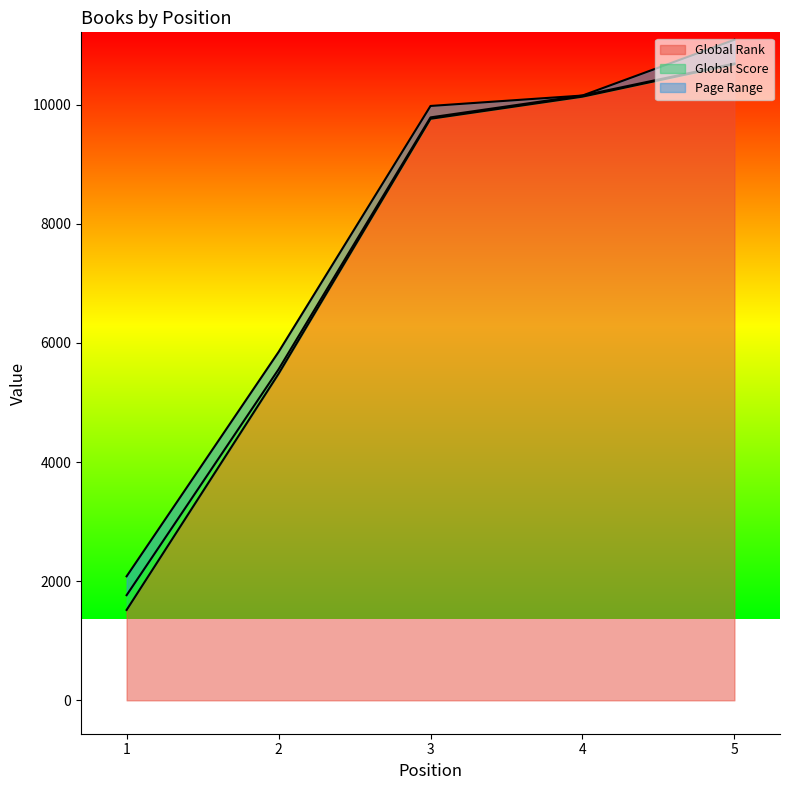

Rank the categories by Page Range value from lowest to highest.

4, 3, 2, 1, 5